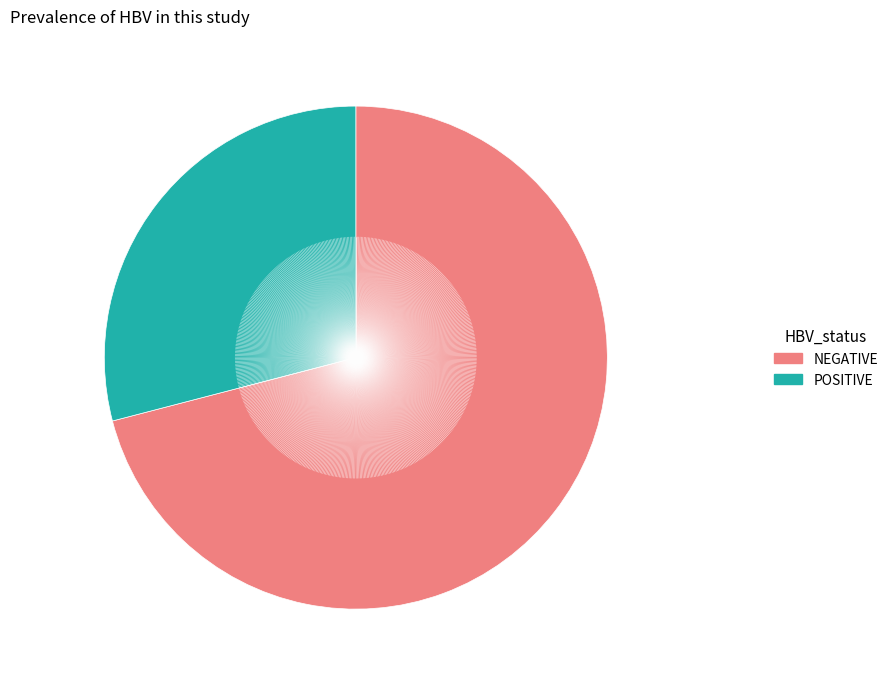

Which category has the biggest portion of the pie?

NEGATIVE